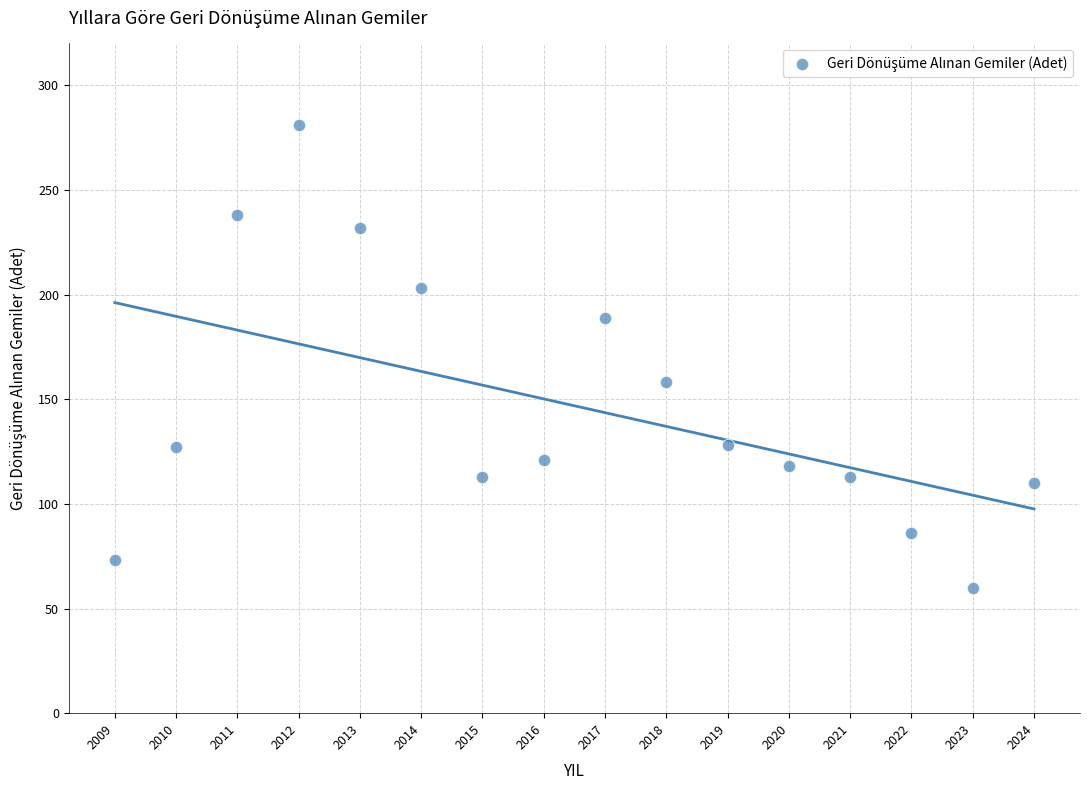

What is the range of Y values (max minus min)?

221